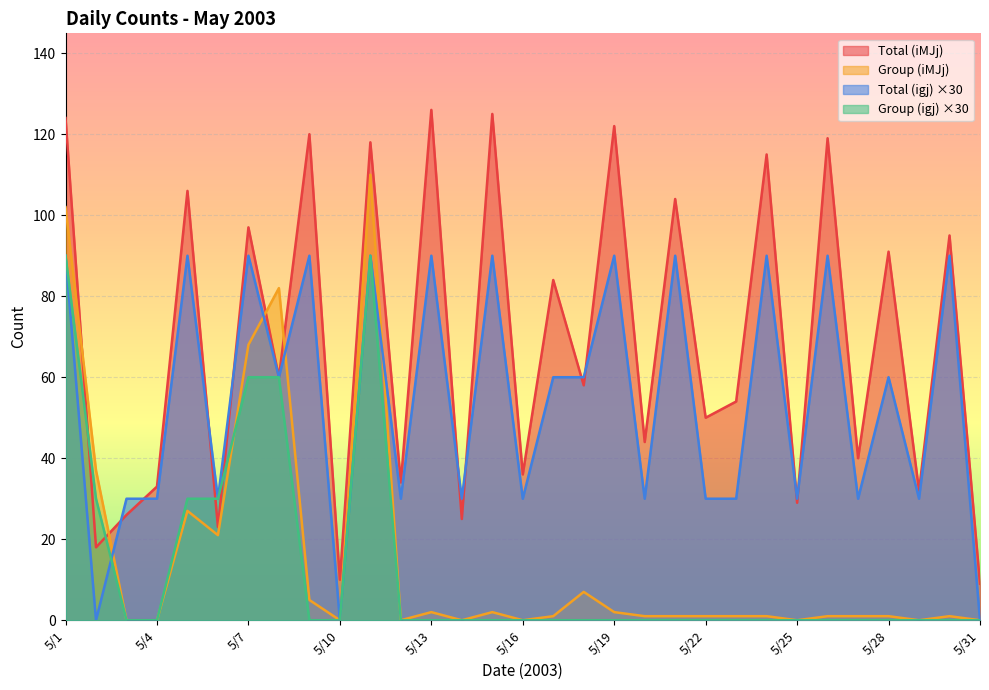

The value of Total (iMJj) at 5/4 is 33. True or false?

True